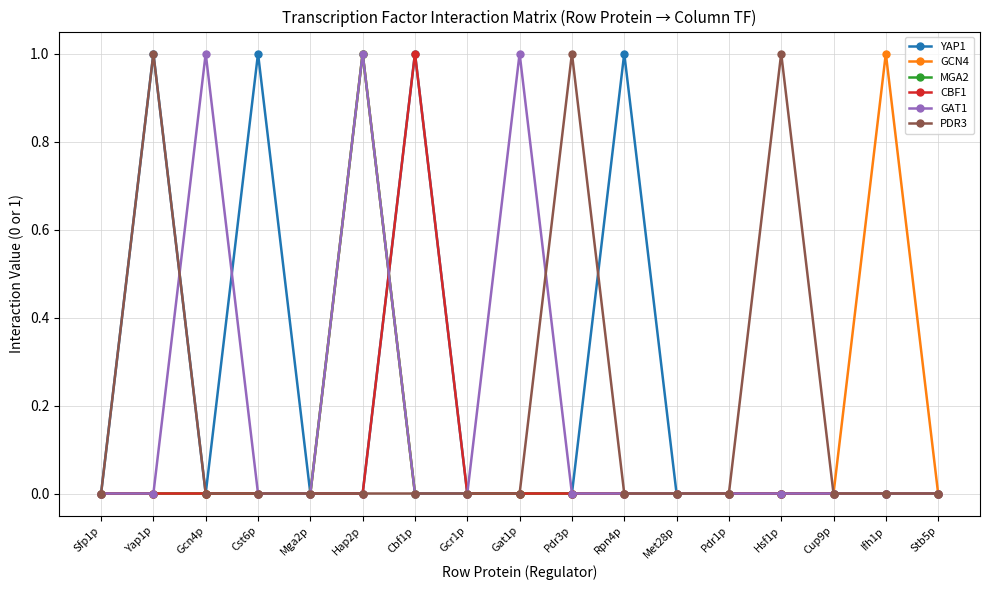

Is the value of YAP1 at Pdr1p greater than the value of PDR3 at Pdr3p?

No